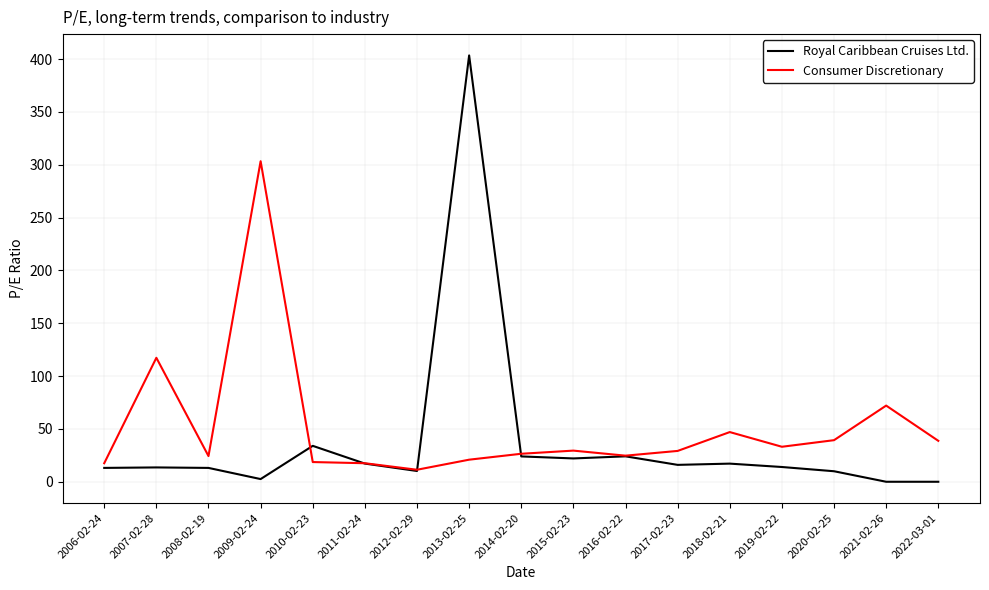

What is the difference between the Consumer Discretionary values at 2006-02-24 and 2022-03-01?

21.2